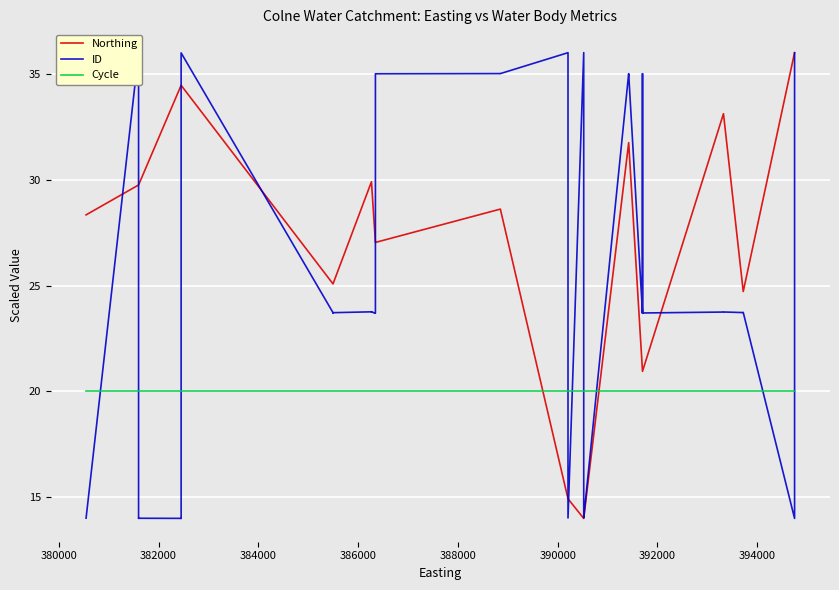

What is the difference between the second highest and second lowest values in the ID series?

22.0